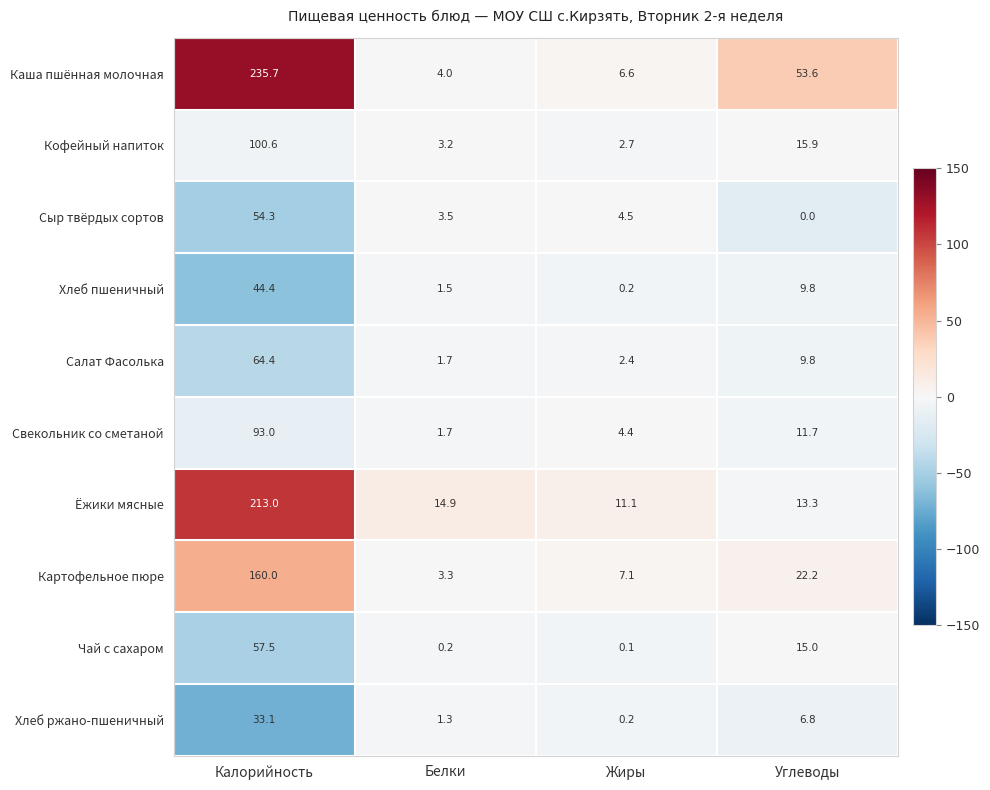

How many distinct data groups are displayed?

10